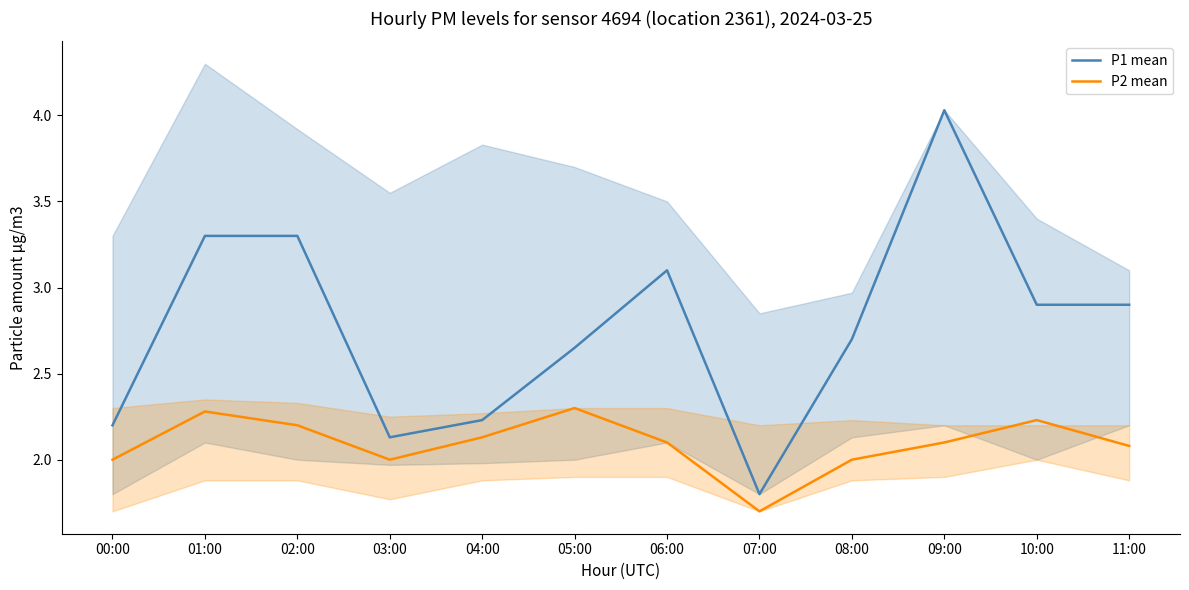

Where is the first local maximum for P1 mean?

06:00